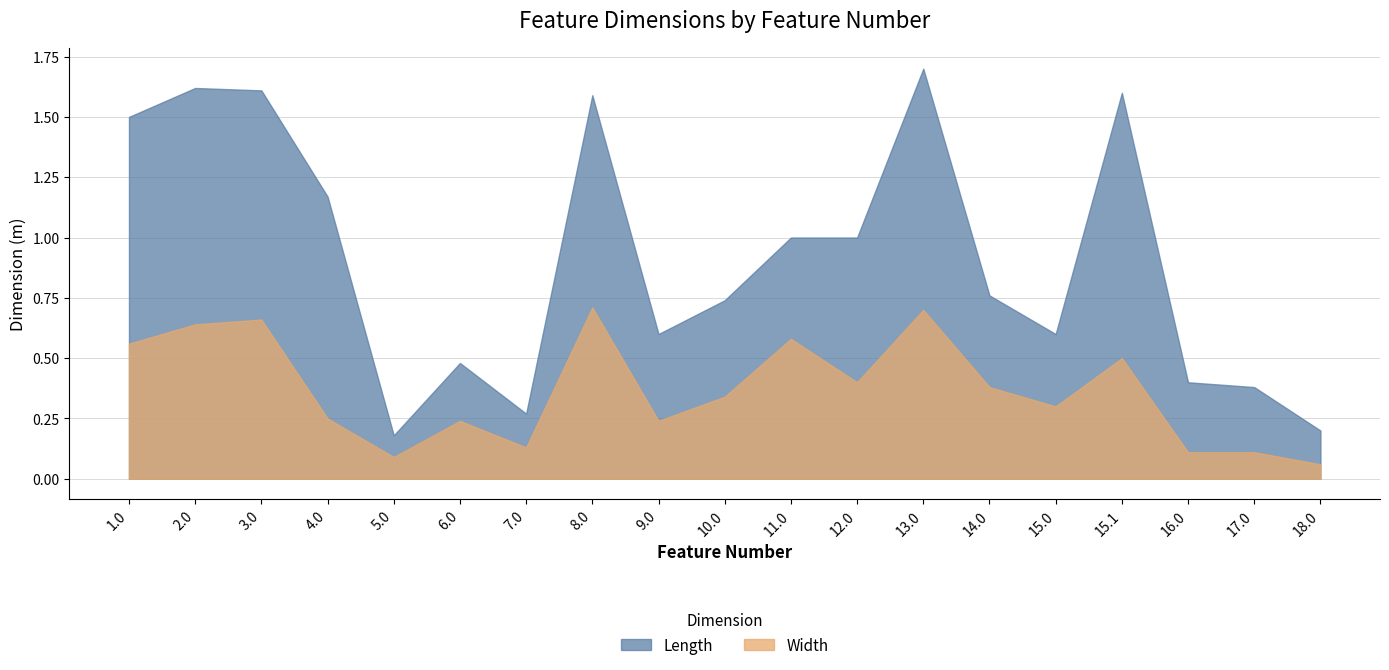

Is it true that Width equals 0.2 at 3.0?

False